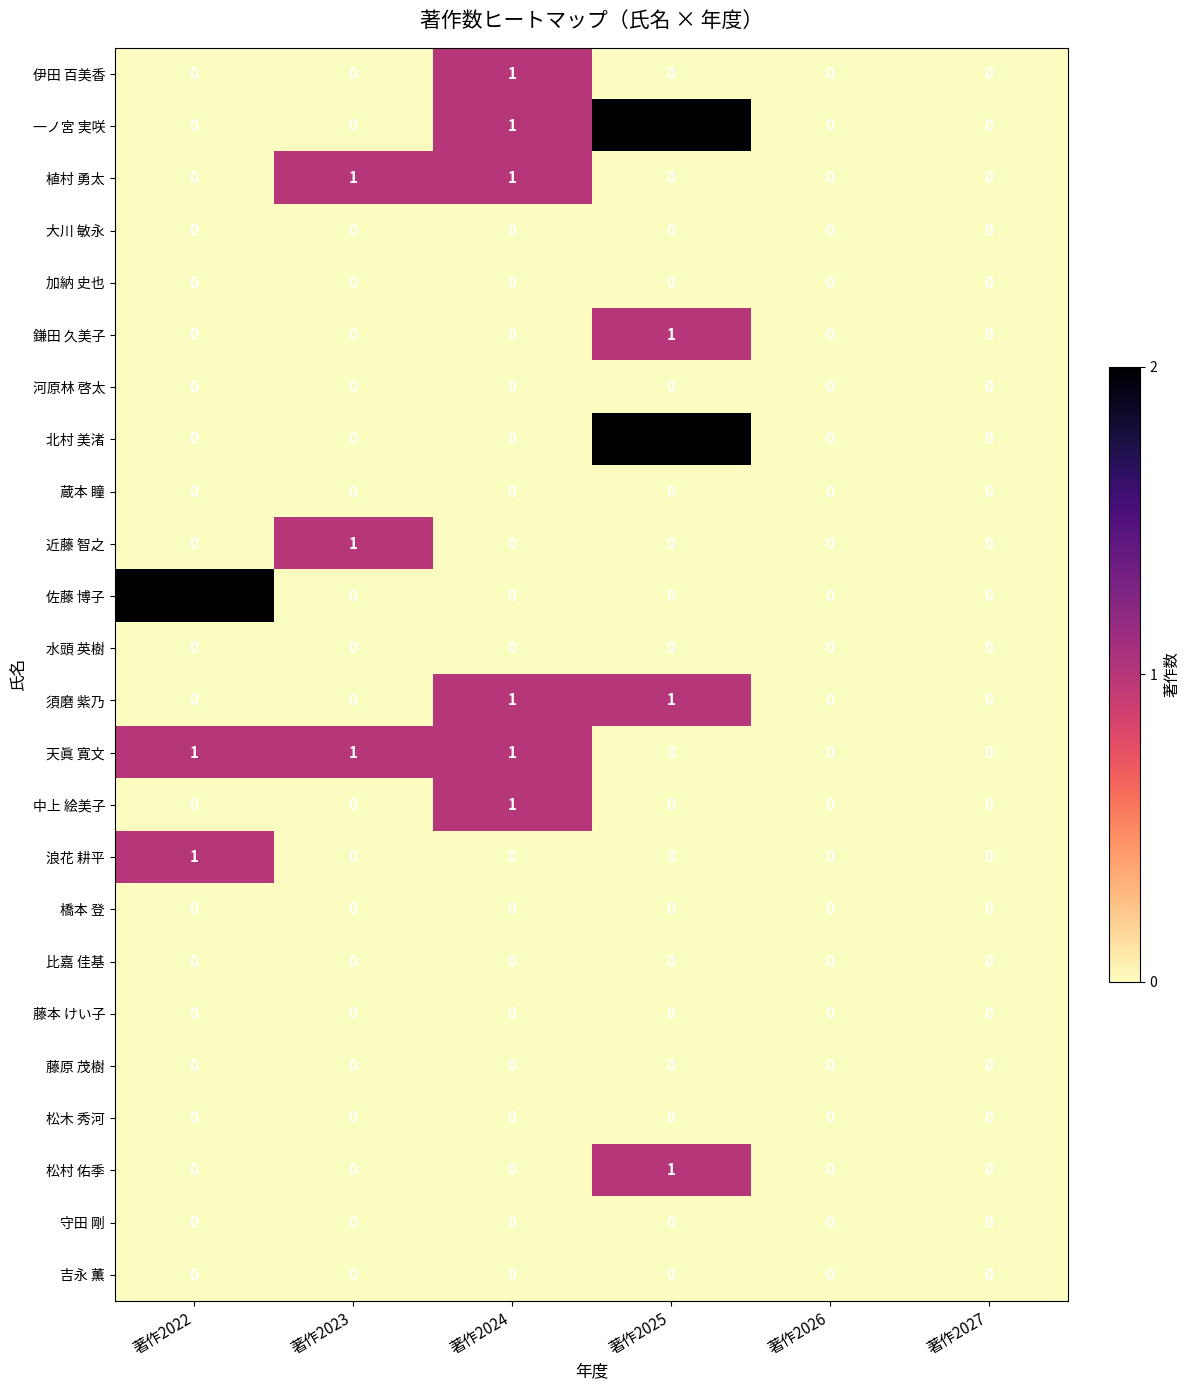

Is it true that 北村 美渚 equals 1 at 著作2025?

False